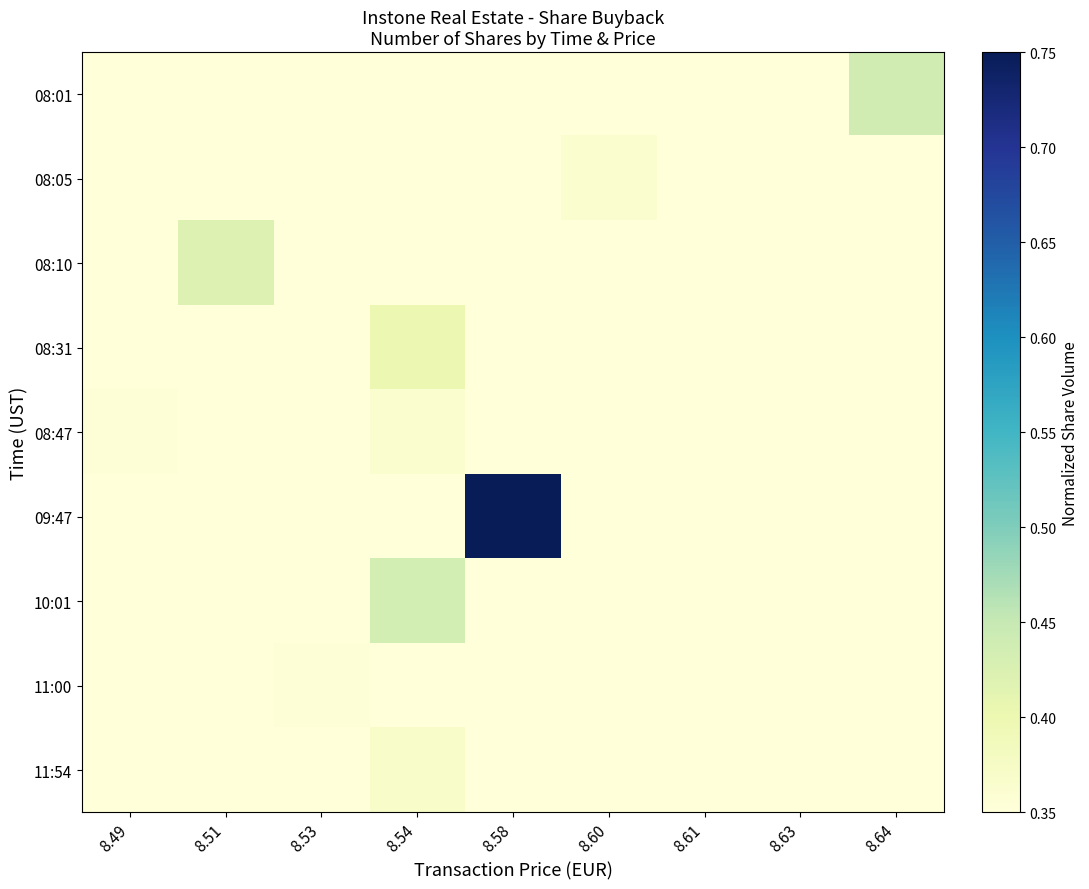

Which series has the largest range (max minus min)?

09:47